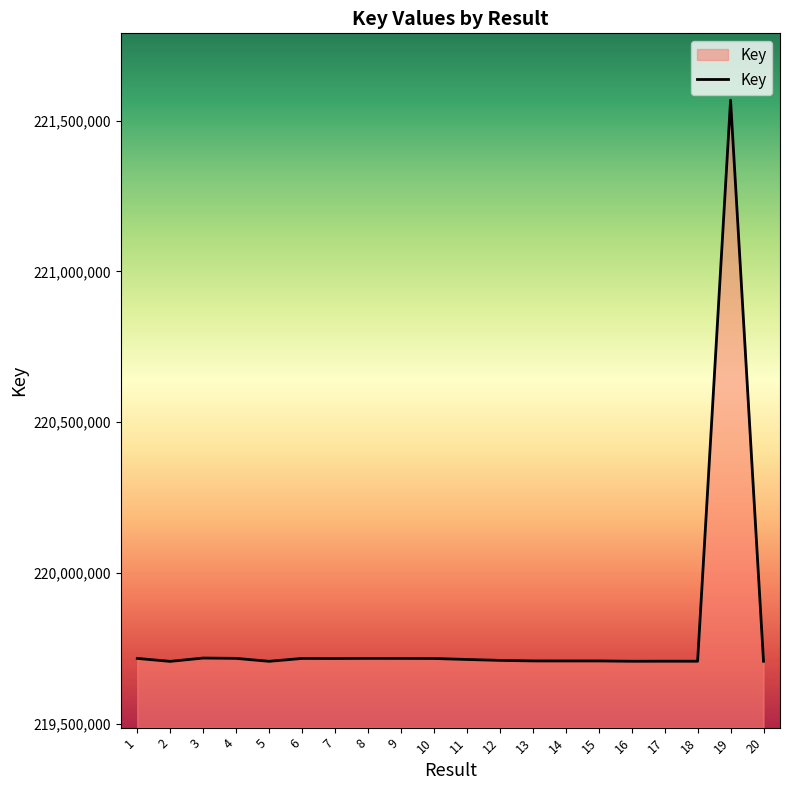

What is the change in value from 7 to 10?

+41